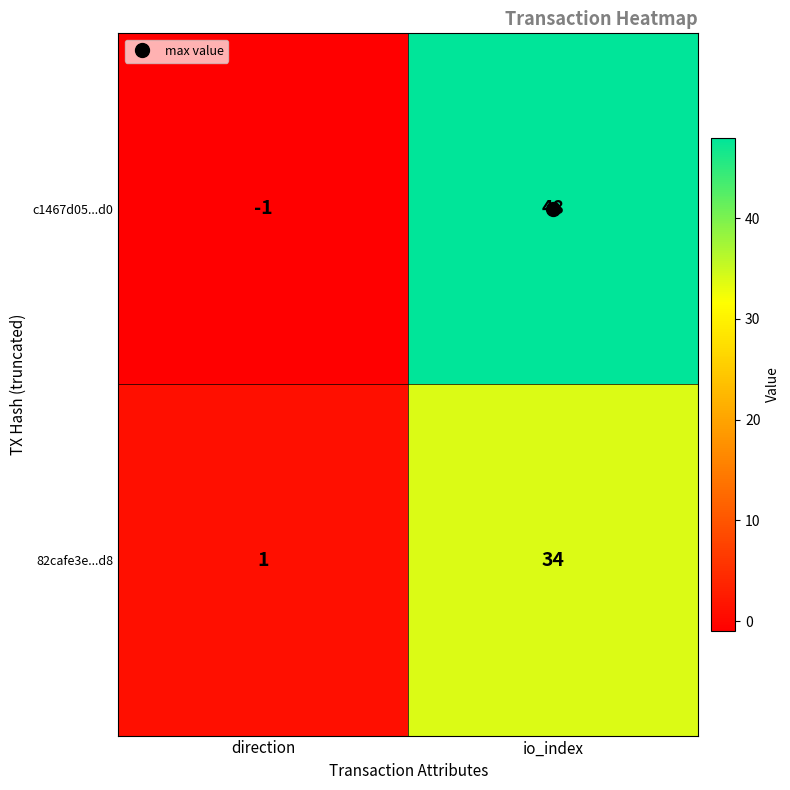

Rank the series by their average value, from highest to lowest.

c1467d05...d0, 82cafe3e...d8